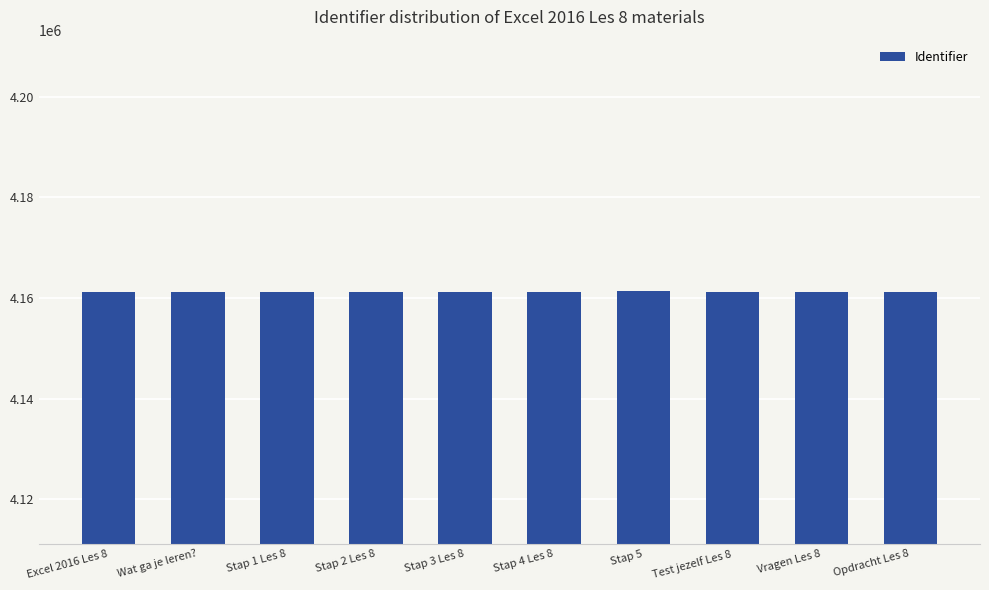

What is the smallest value displayed?

4161182